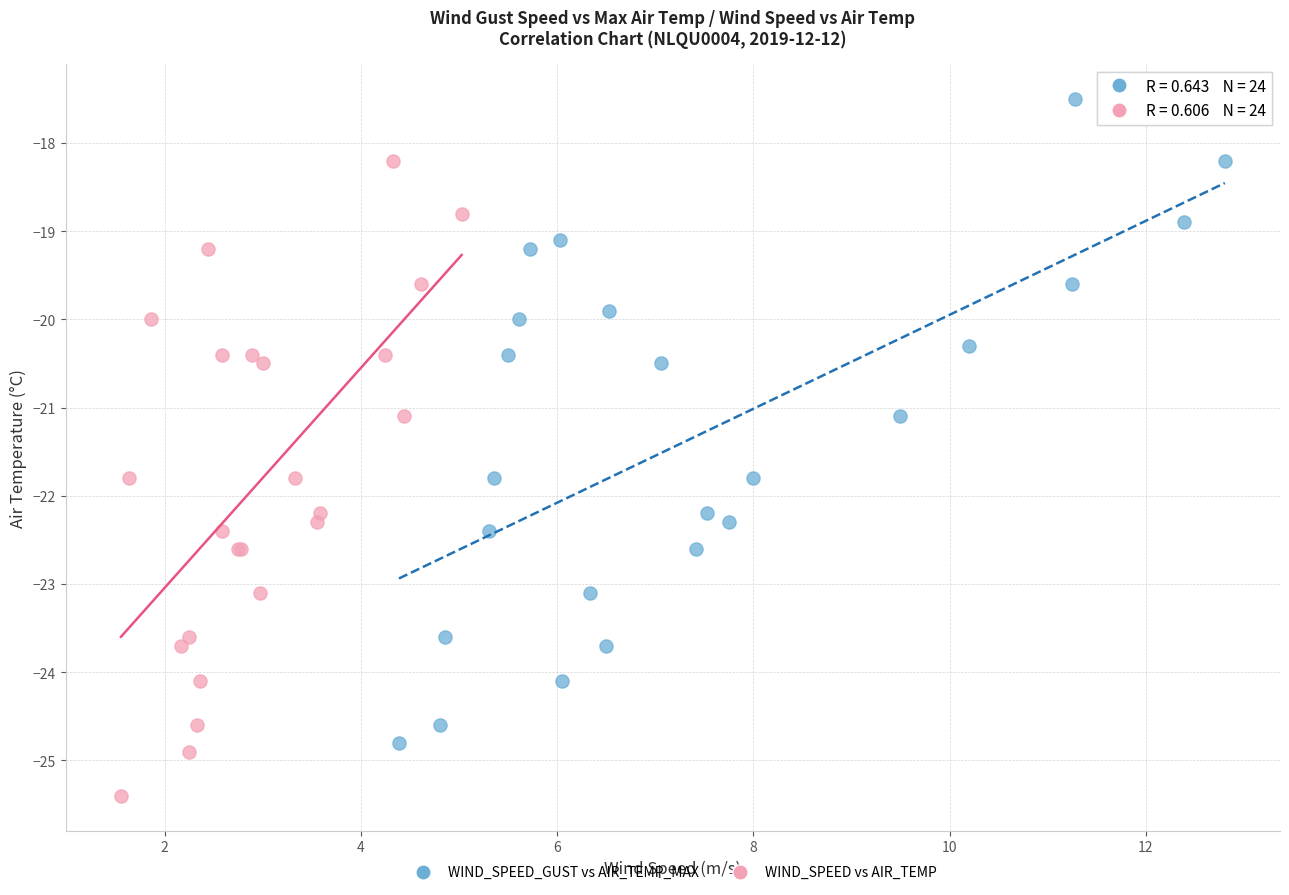

Which series reaches the maximum Y coordinate?

WIND_SPEED_GUST vs AIR_TEMP_MAX